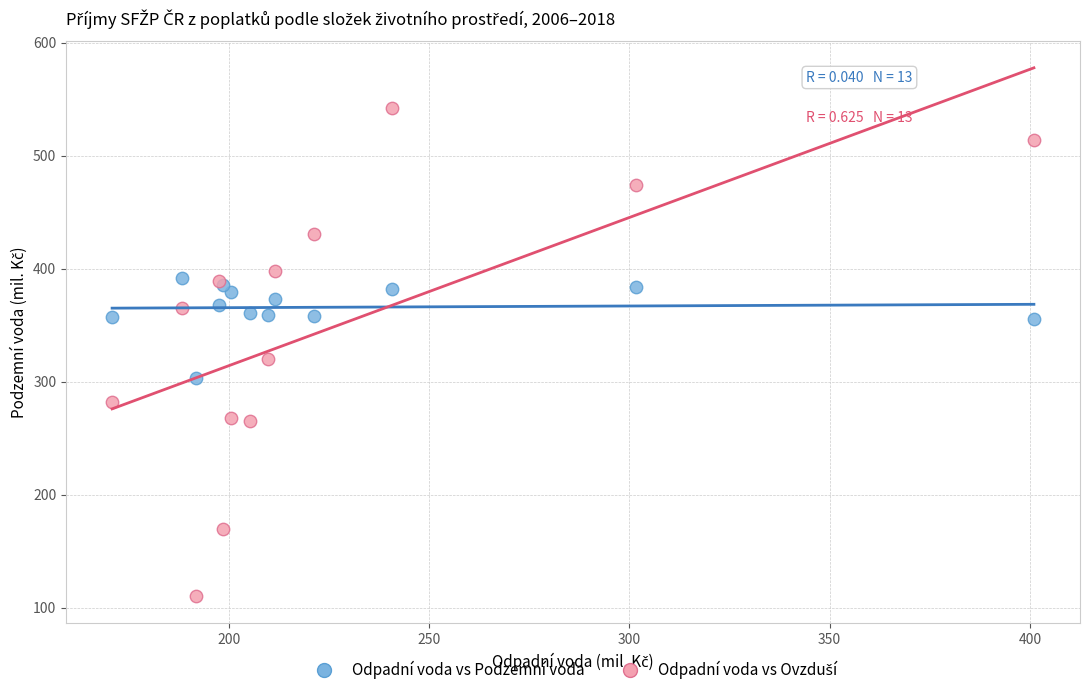

What is the X range (max minus min) for the scatter plot?

230.1